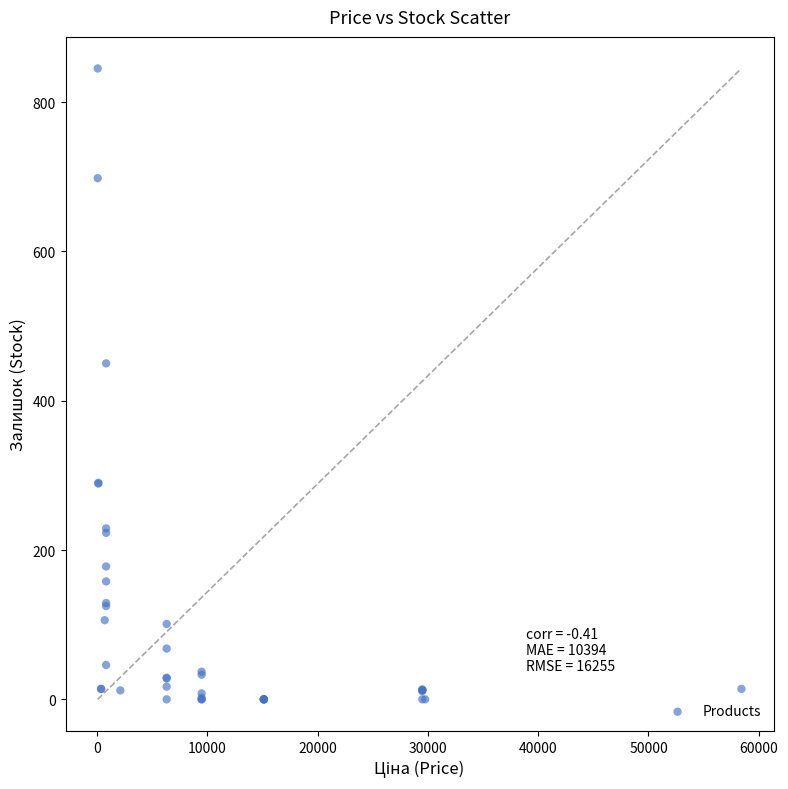

What Y value in the scatter plot is closest to 422?

450